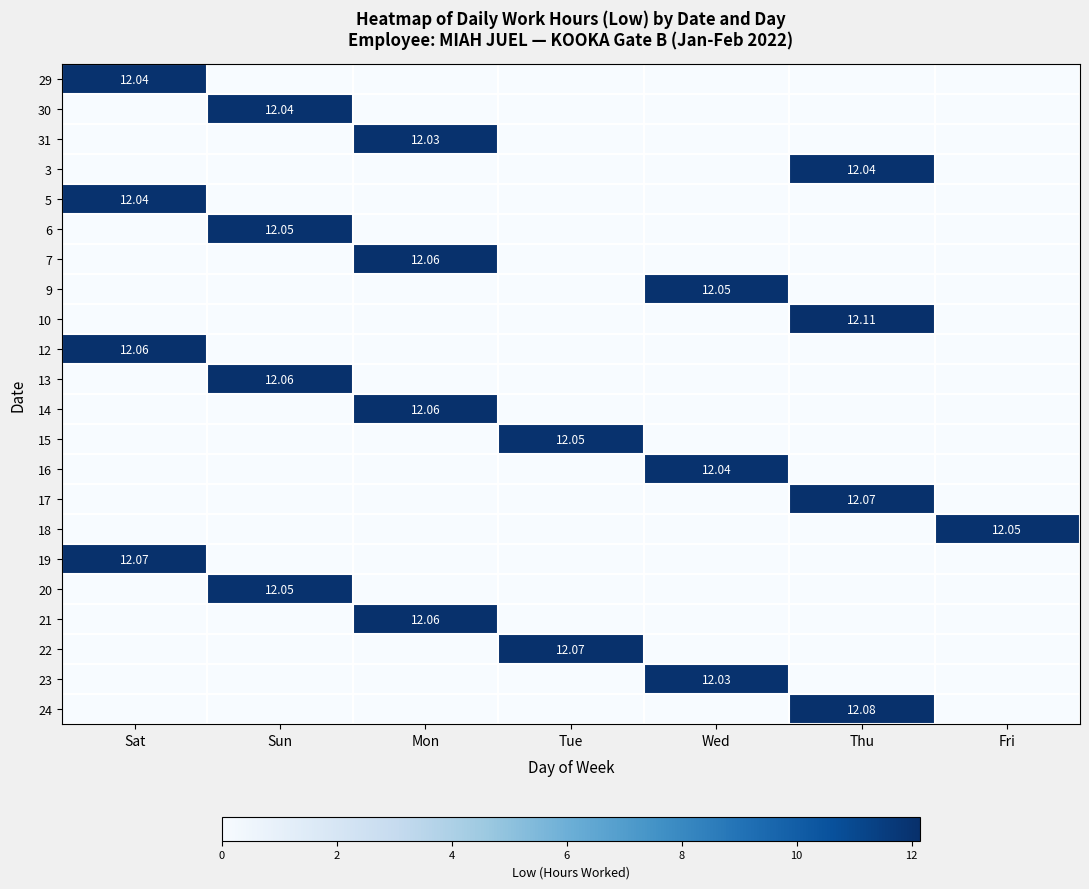

True or false: 13 has a value of -7.4 at Mon.

False